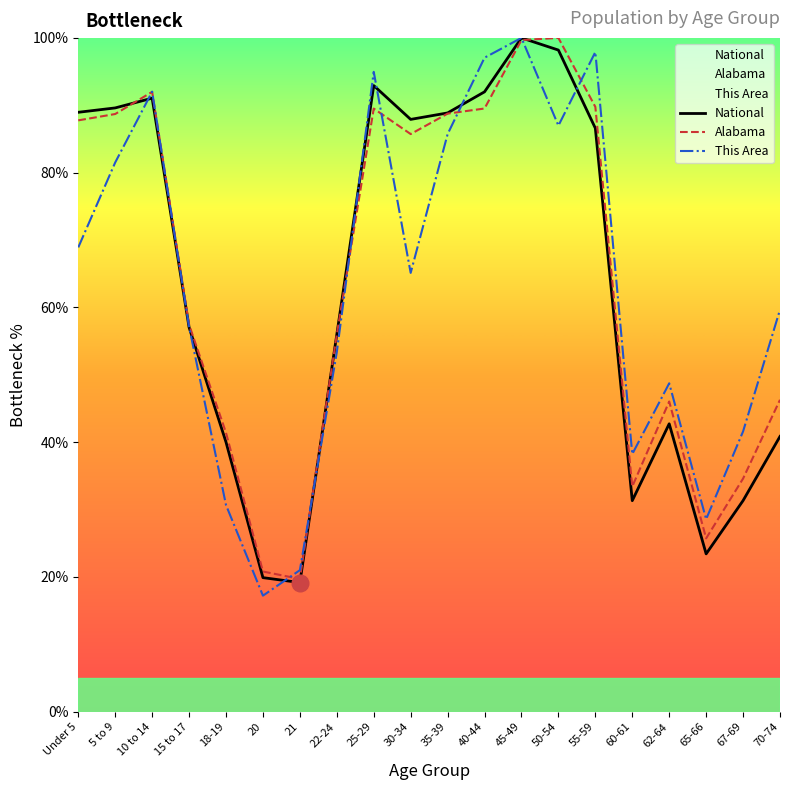

What is the approximate value of This Area at 67-69?

41.6